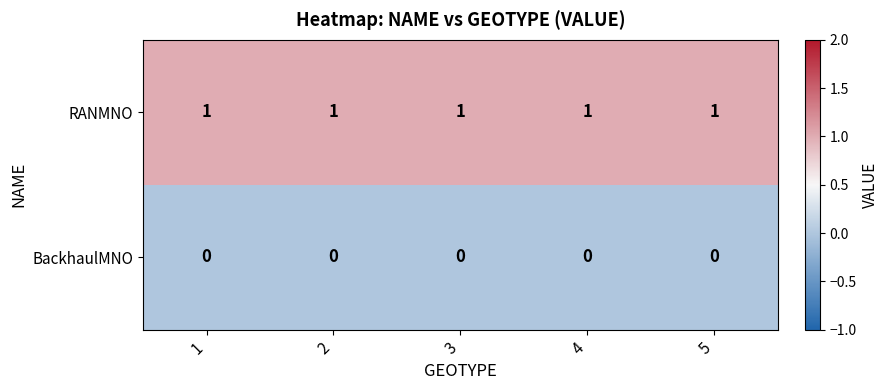

At 1, list the series in order from largest to smallest.

RANMNO, BackhaulMNO